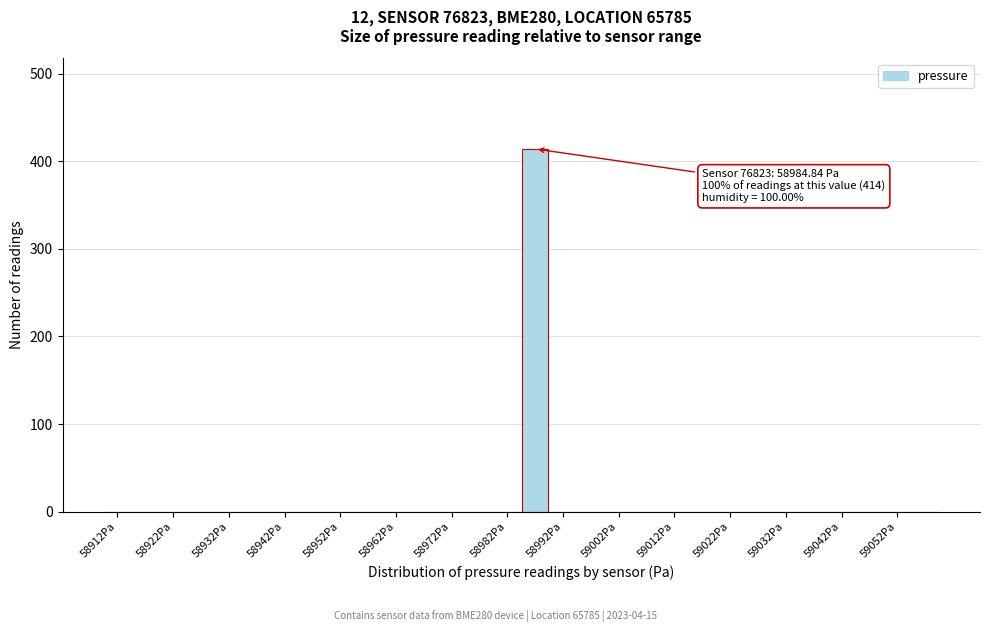

Which range on the x-axis has the tallest bar?

58985 to 58990